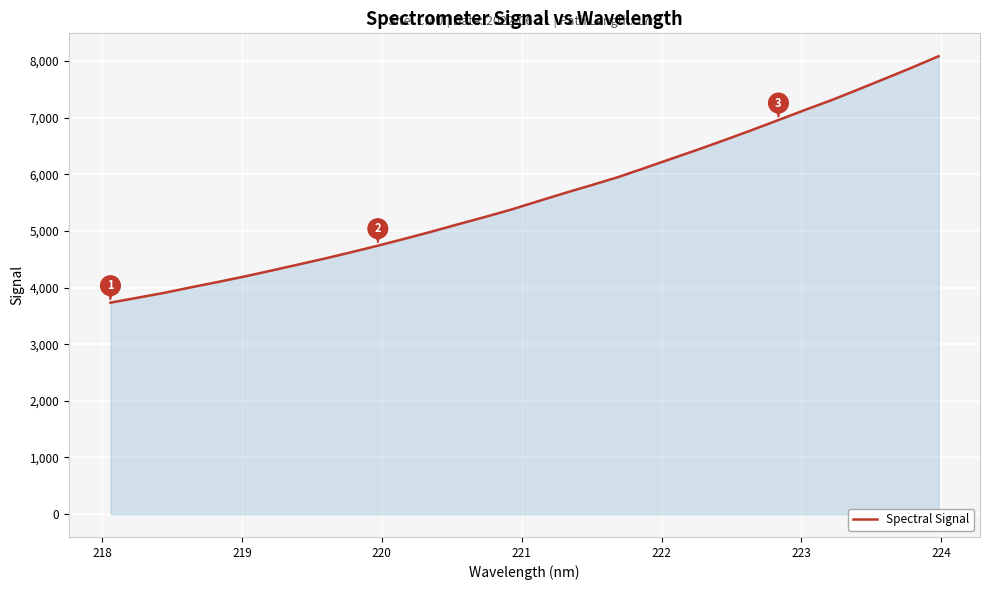

What is the smallest value displayed?

3733.6